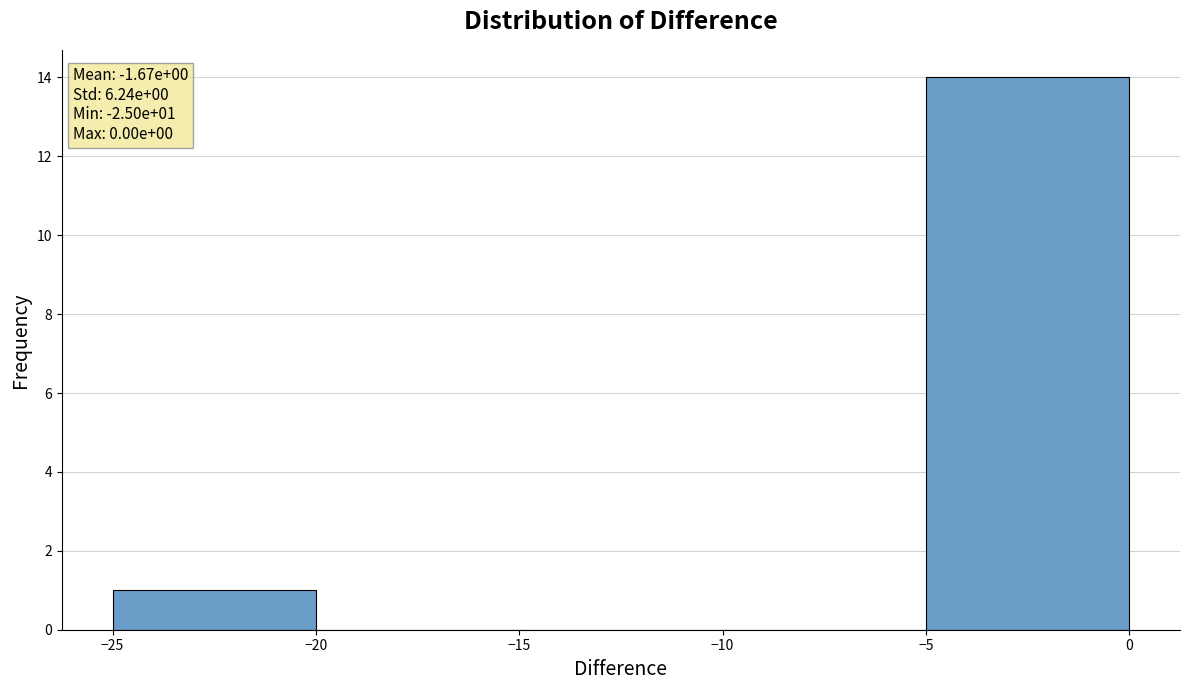

Over which range of the x-axis is the bar tallest?

-5 to 0